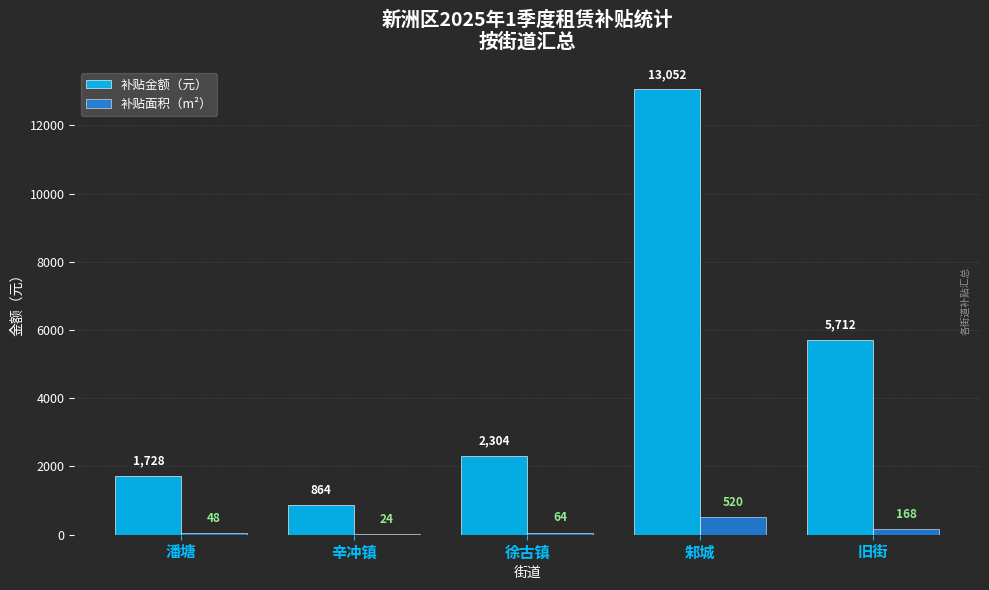

Count the number of data series in this chart.

2